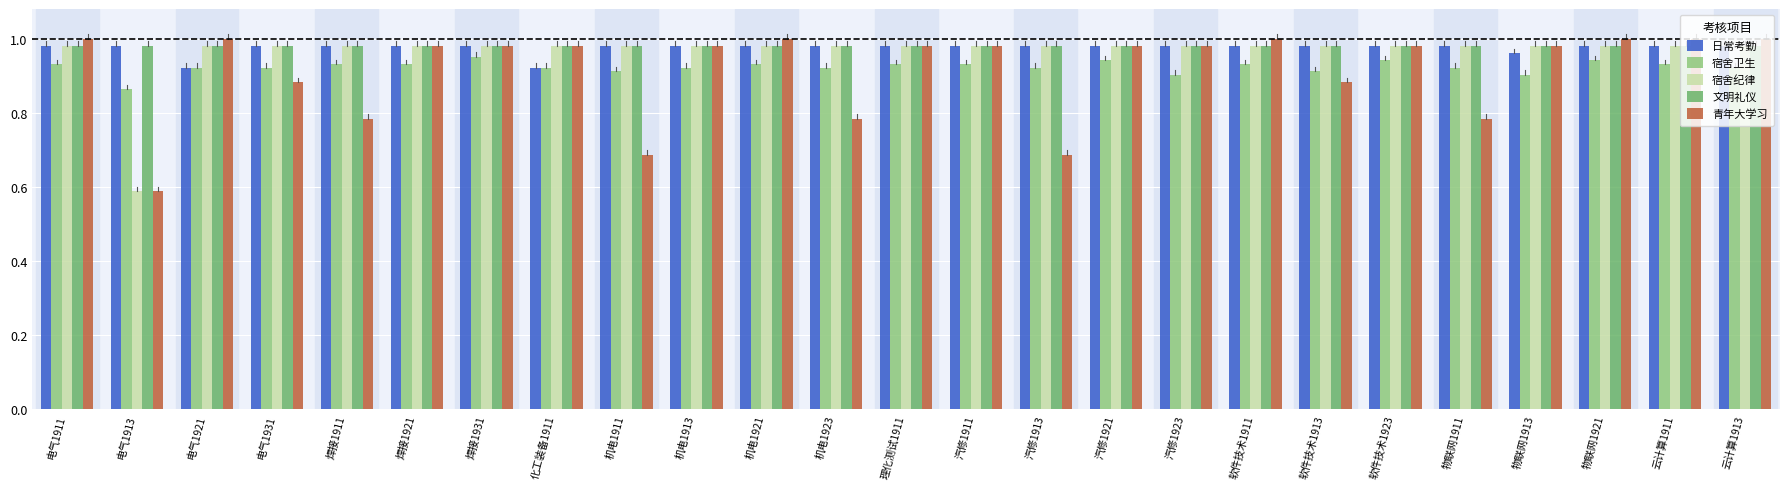

Which series has the widest spread of values?

青年大学习